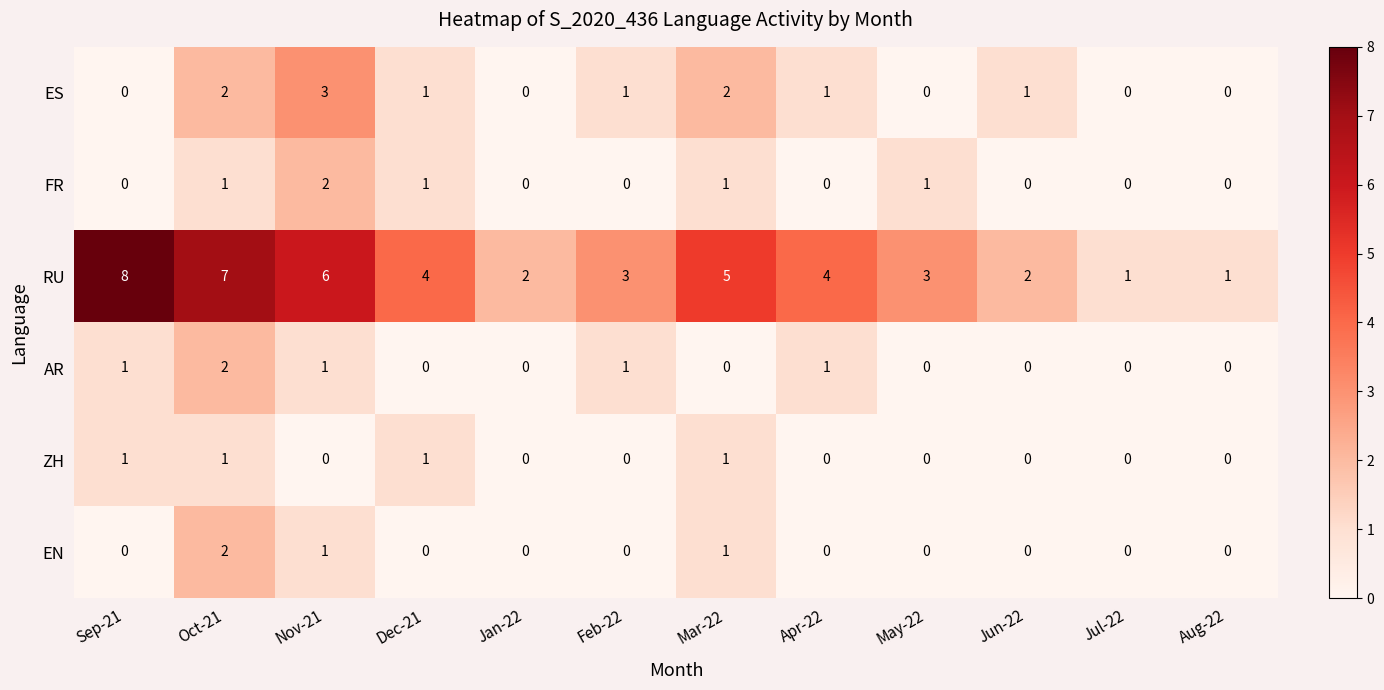

What is the total value across all series at Oct-21?

15